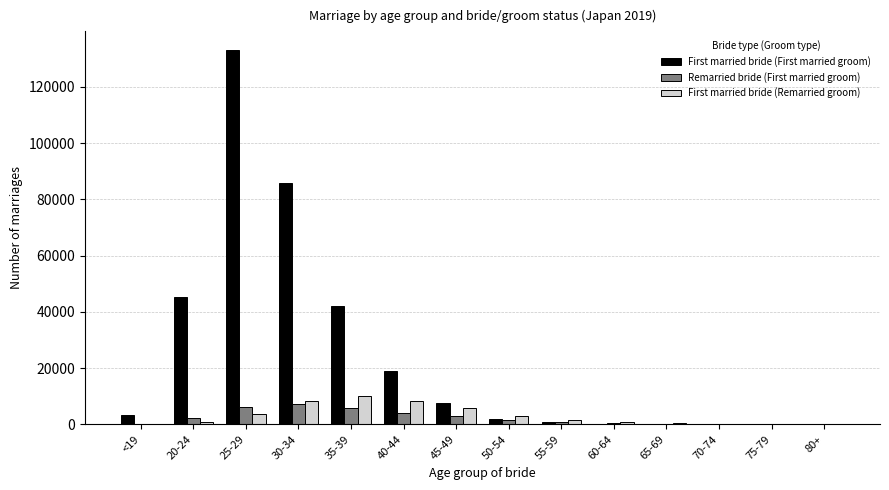

At which category does the chart reach its peak across all series?

25-29